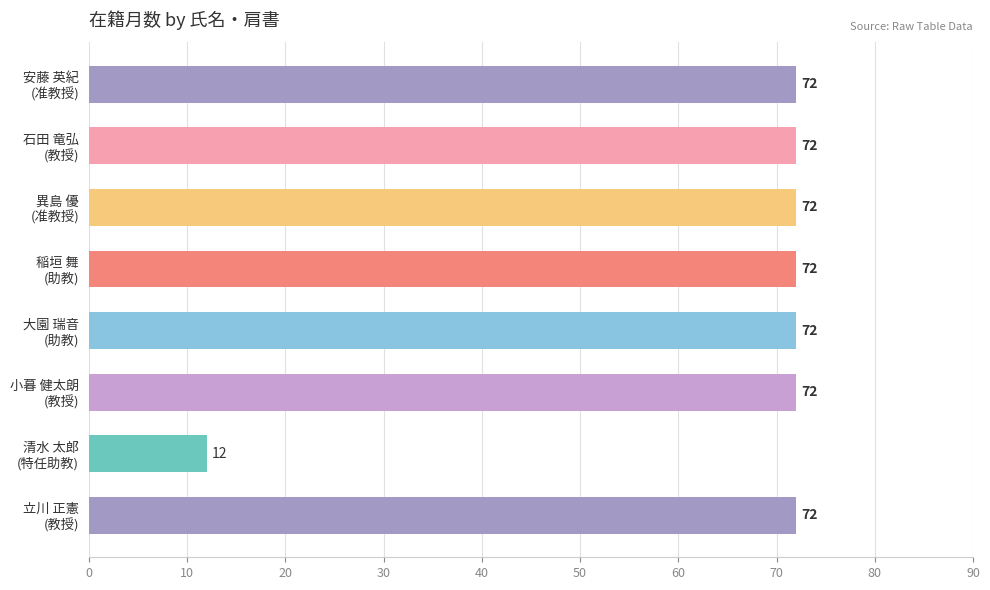

What is the difference between the second highest and minimum values?

60